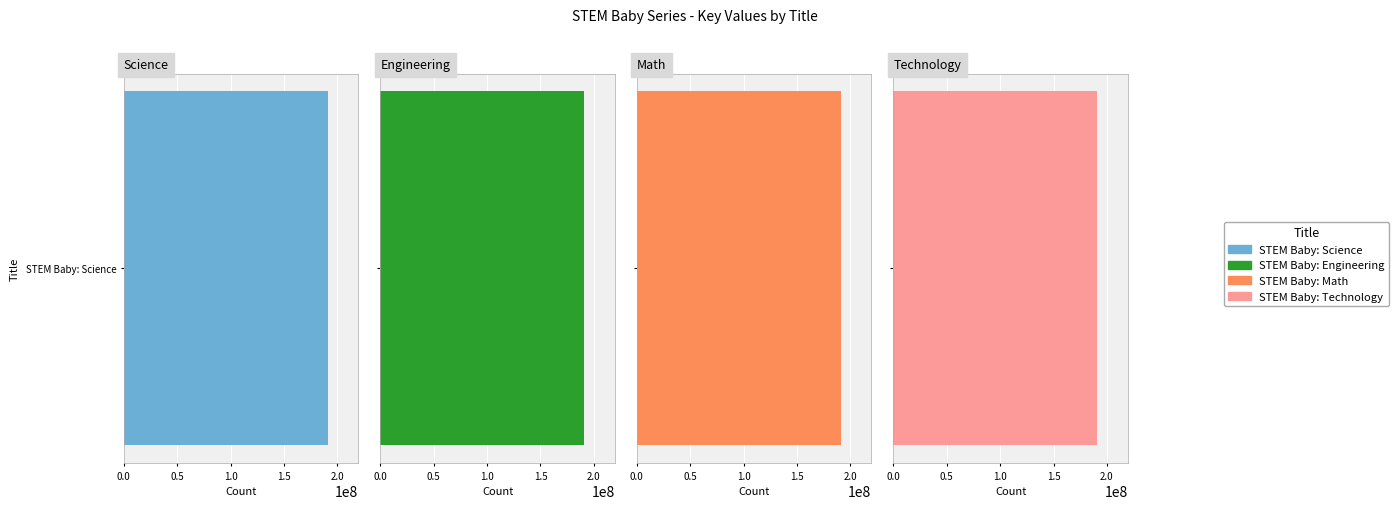

Which label corresponds to the largest value in the chart?

STEM Baby: Technology